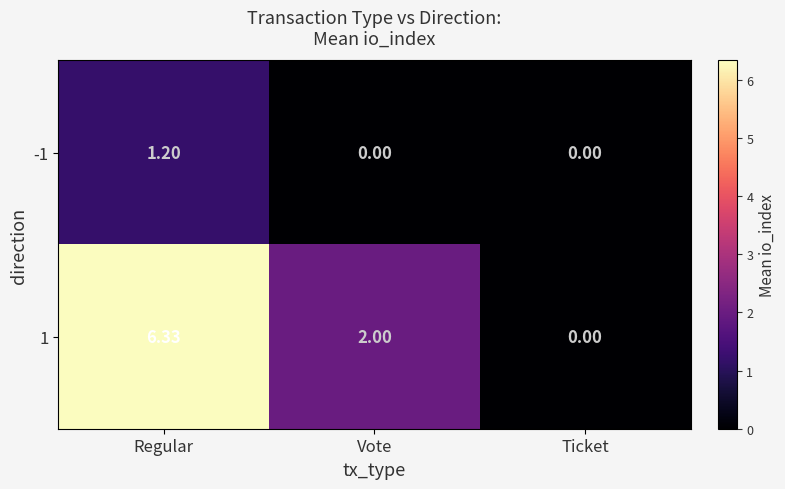

Which label corresponds to the largest value in the chart?

Regular